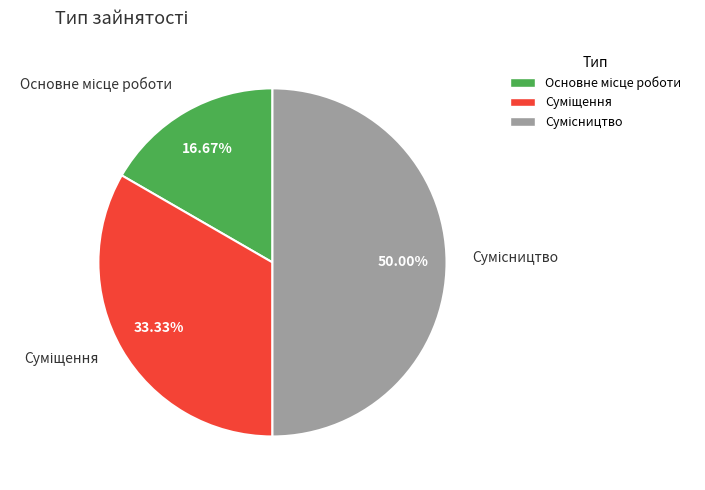

What percentage is the Сумісництво slice, to the nearest percent?

50%